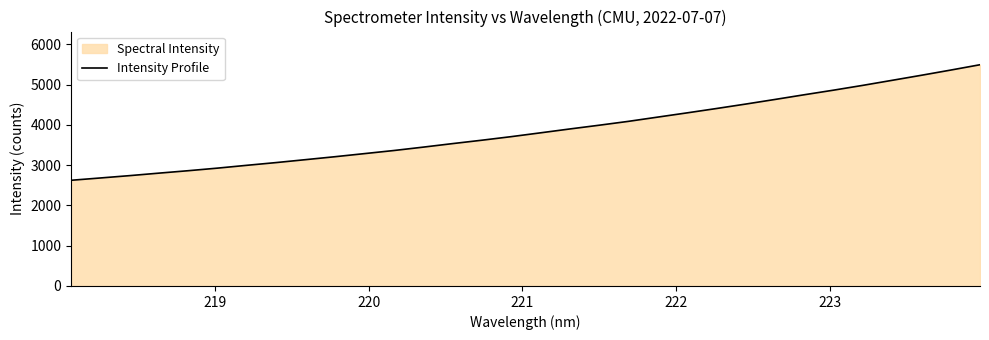

What is the difference between the maximum and minimum values?

2870.5